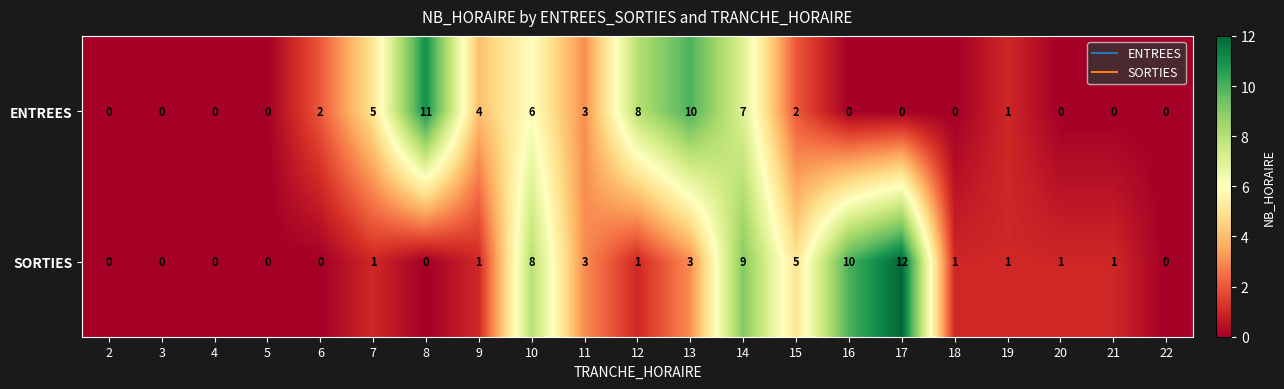

Which series has the widest spread of values?

SORTIES